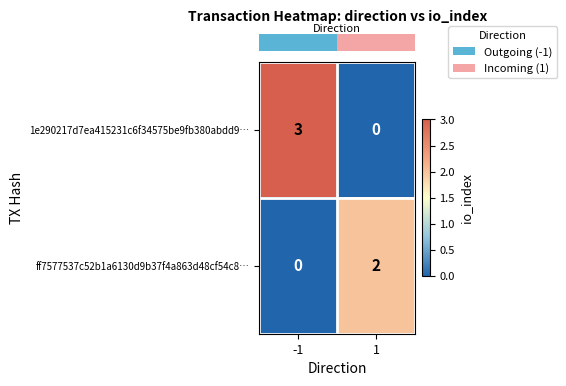

Rank the categories by ff7577537c52b1a6130d9b37f4a863d48cf54c8… value from highest to lowest.

1, -1